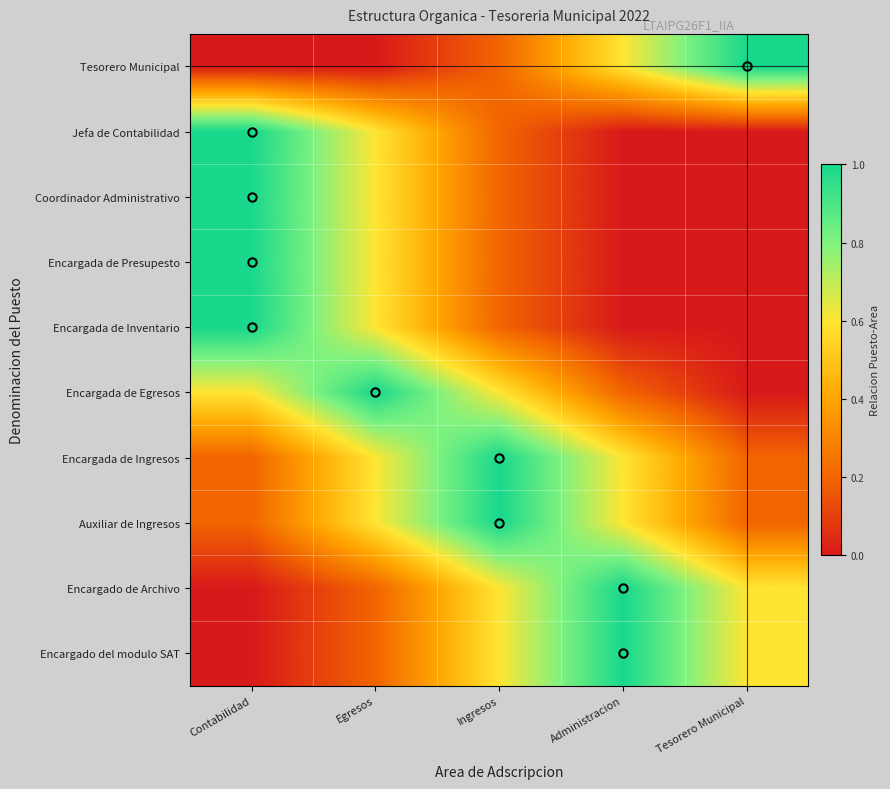

At Ingresos, list the series in order from largest to smallest.

Encargada de Ingresos, Auxiliar de Ingresos, Encargada de Egresos, Encargado de Archivo, Encargado del modulo SAT, Tesorero Municipal, Jefa de Contabilidad, Coordinador Administrativo, Encargada de Presupesto, Encargada de Inventario